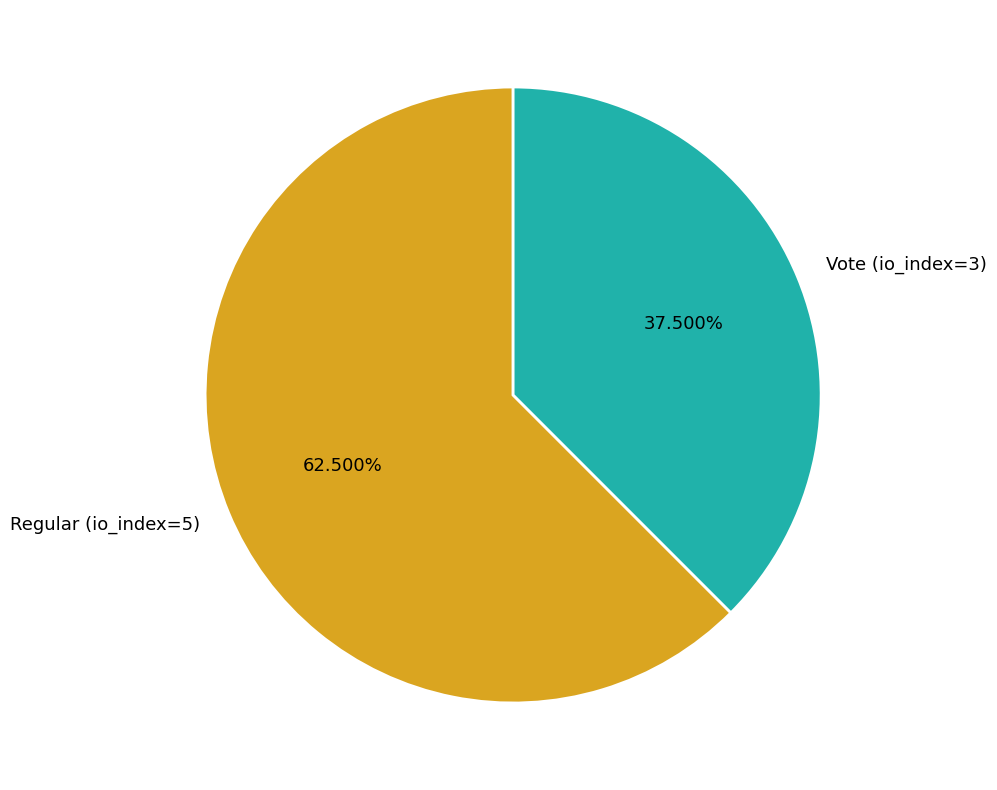

Is the sum of Vote (io_index=3) and Regular (io_index=5) greater than half?

Yes